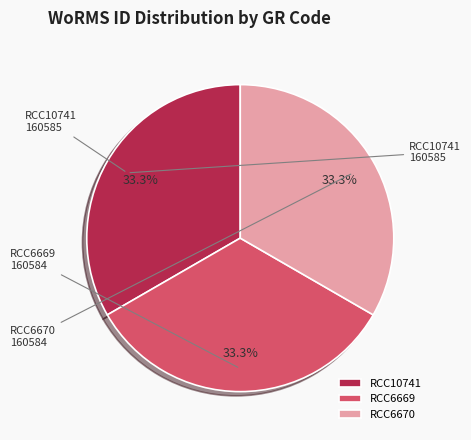

To the nearest percent, what percentage of the pie is RCC10741?

33%